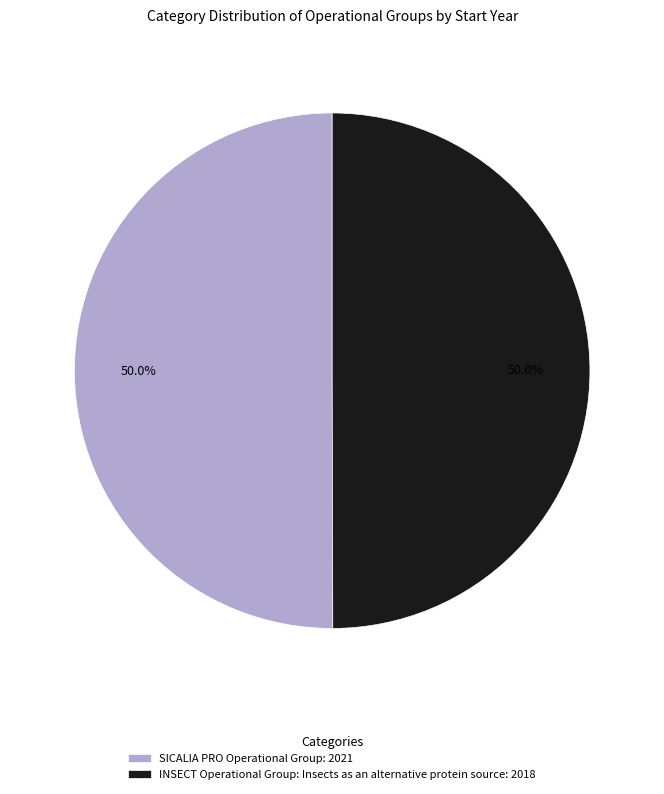

Approximately how many times larger is the value at INSECT Operational Group: Insects as an alternative protein source: 2018 compared to SICALIA PRO Operational Group: 2021?

1.0